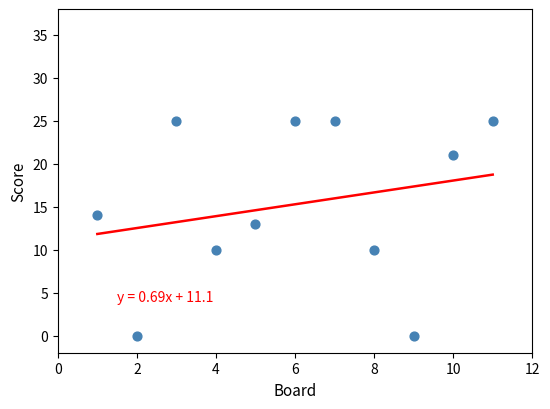

What is the average X value?

6